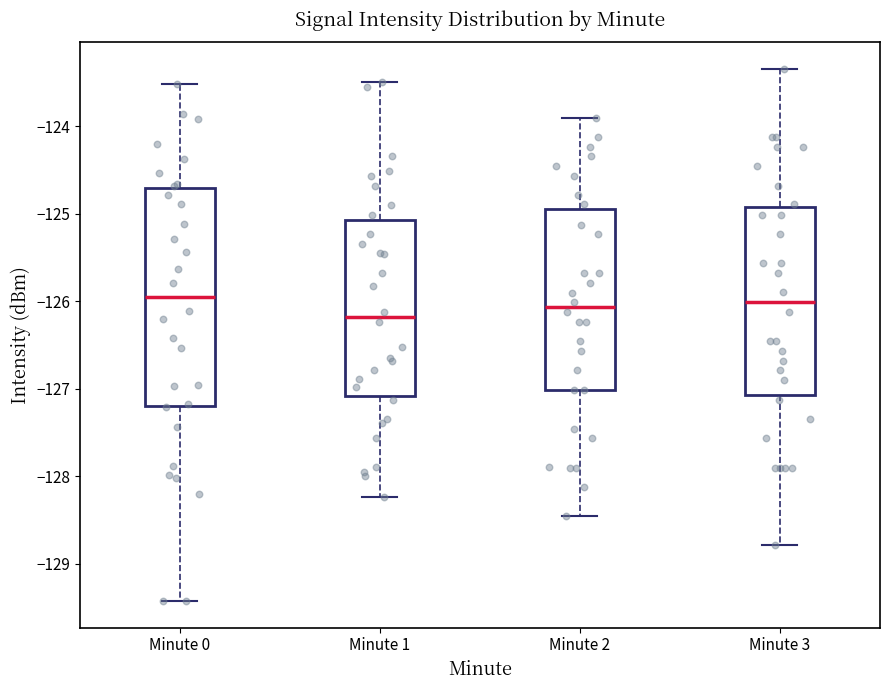

Which box is the tallest, from its lower edge to its upper edge?

Minute 0